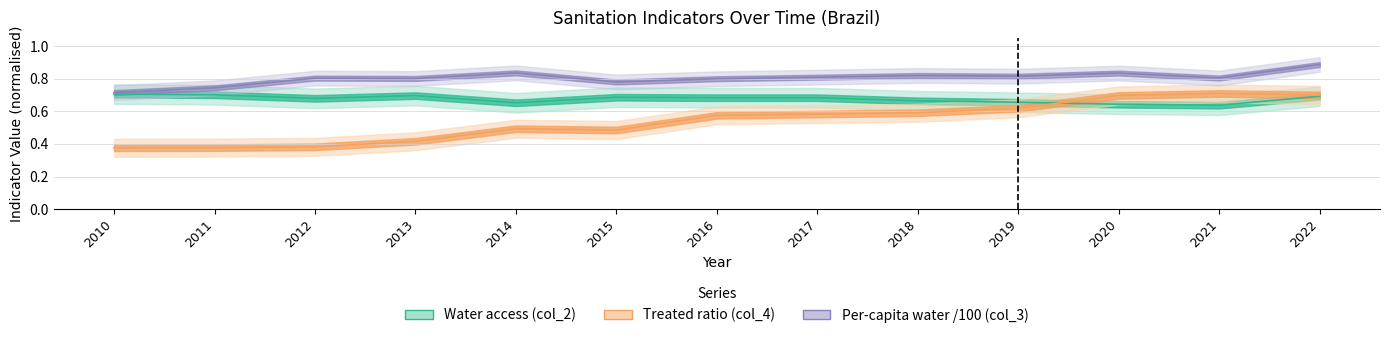

What is the difference between the col_3_per_capita values at 2020 and 2022?

0.1